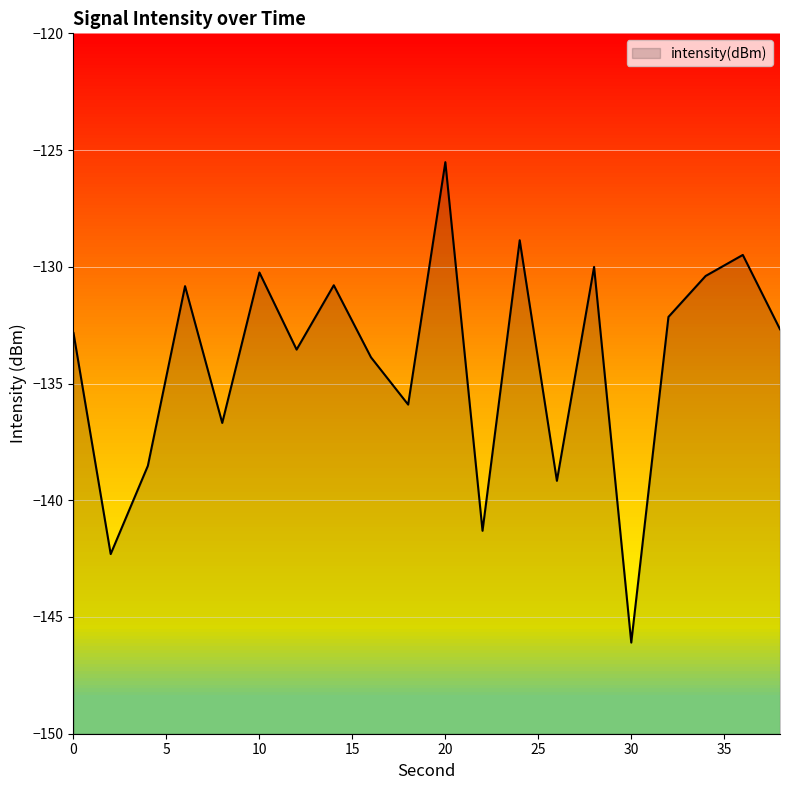

True or false: there are more than 0 points higher than both neighbors.

True